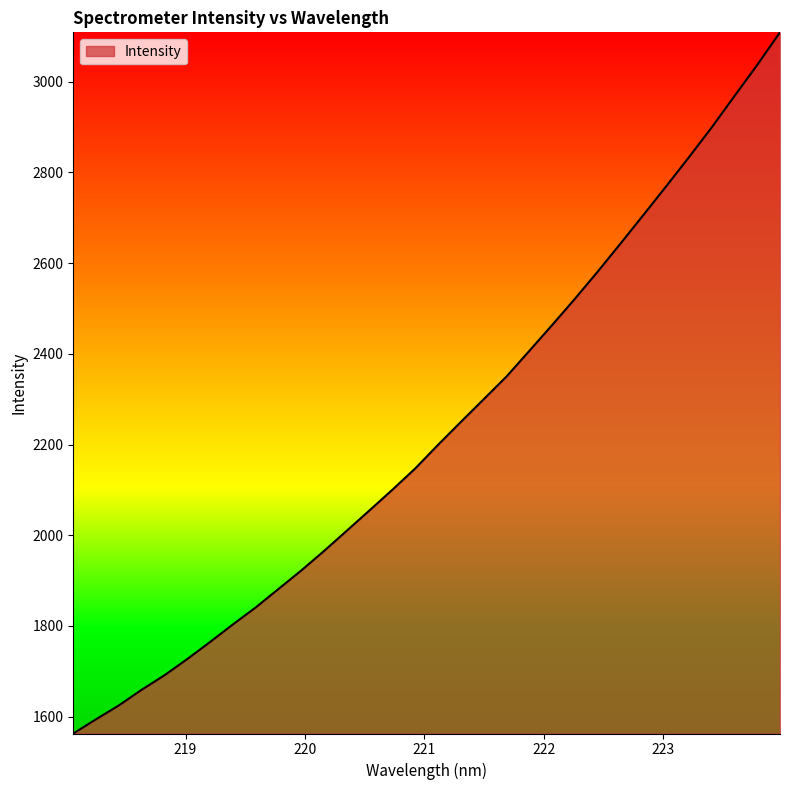

What is the difference between the maximum and minimum values?

1546.3